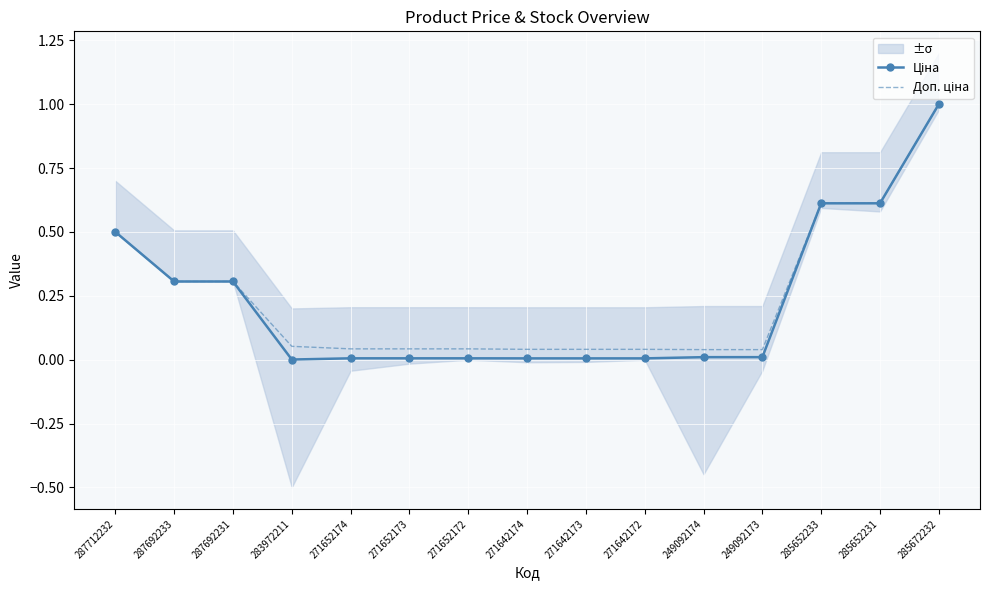

Reading left to right, transcribe all the data shown in this chart.

Ціна: 0.5	0.3	0.3	0.0	0.0	0.0	0.0	0.0	0.0	0.0	0.0	0.0	0.6	0.6	1.0
Доп. ціна: 0.5	0.3	0.3	0.1	0.0	0.0	0.0	0.0	0.0	0.0	0.0	0.0	0.6	0.6	1.0